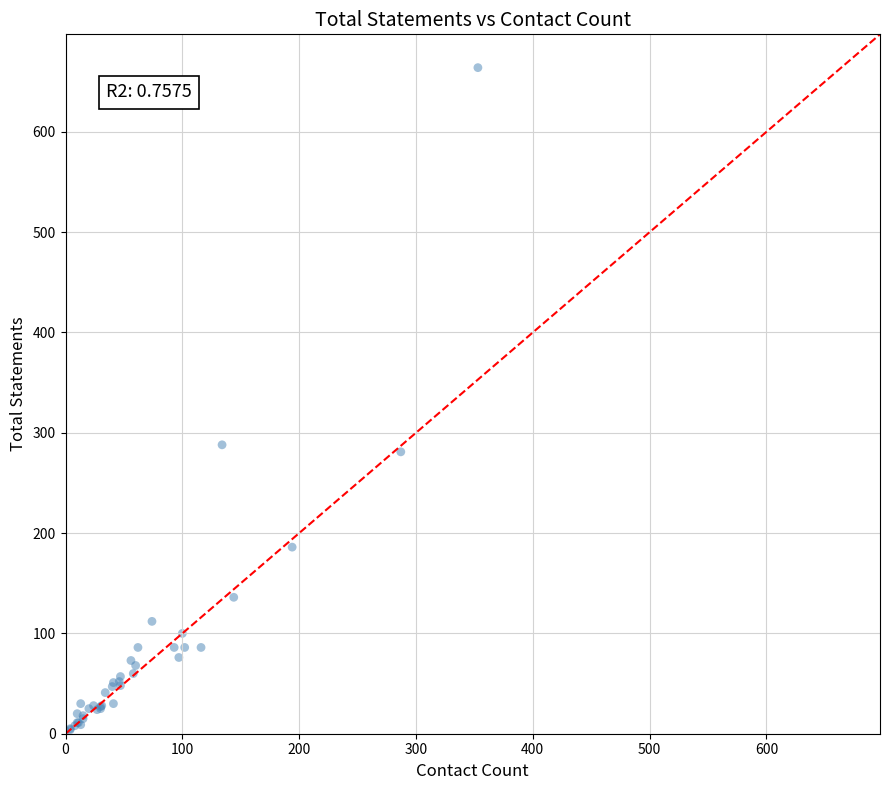

What Y value in the scatter plot is closest to 333?

288